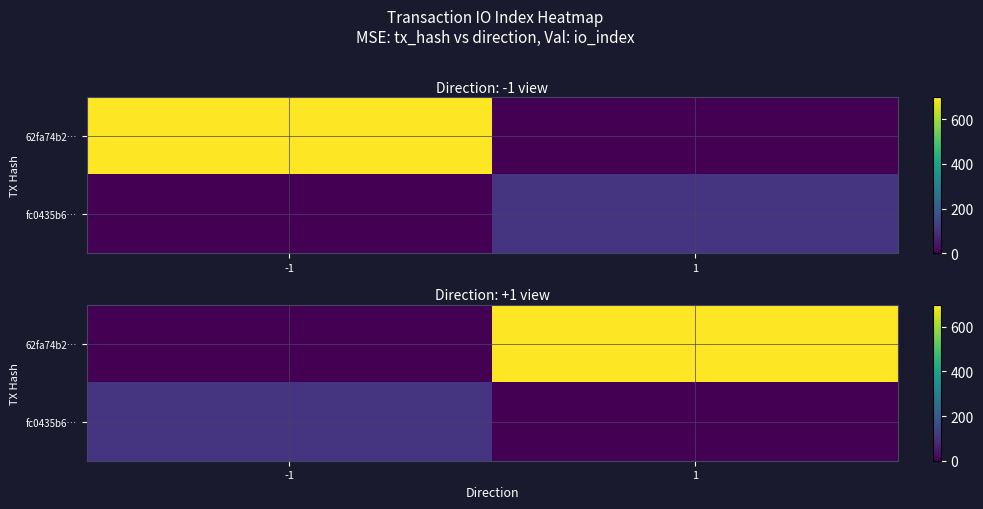

Between 1 and -1, which is larger?

1